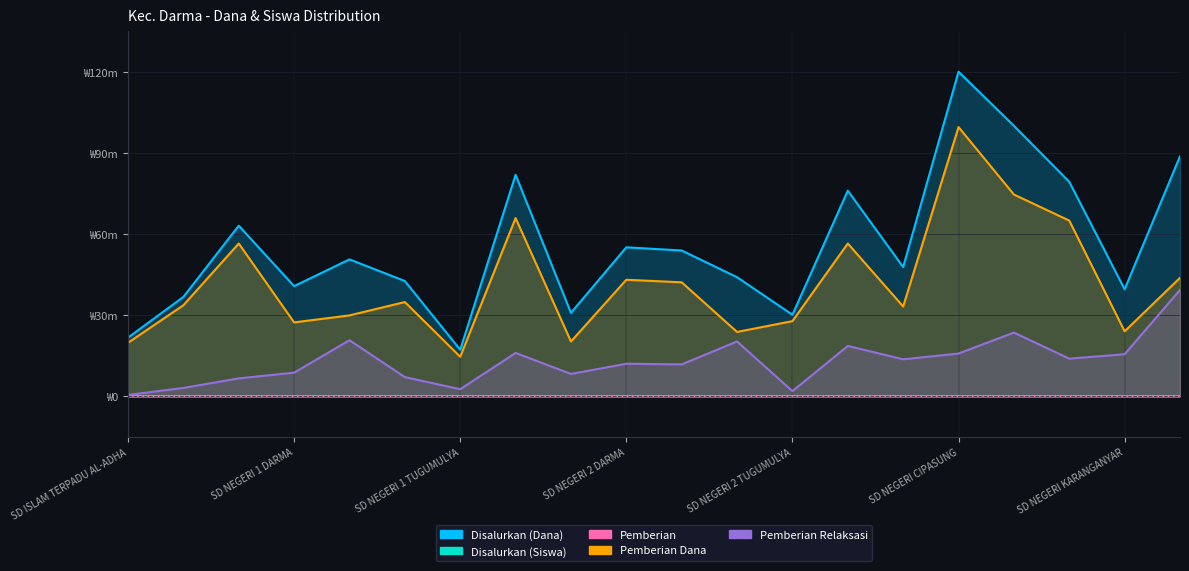

What is the total value across all series at SD NEGERI 2 BAKOM?

163765065.6